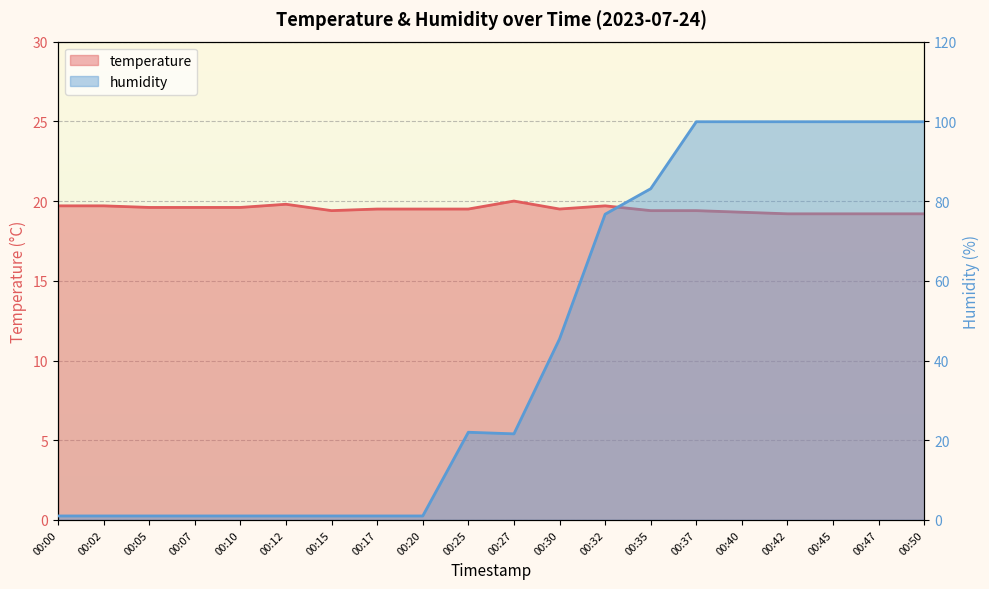

How many lines are shown in the chart?

2